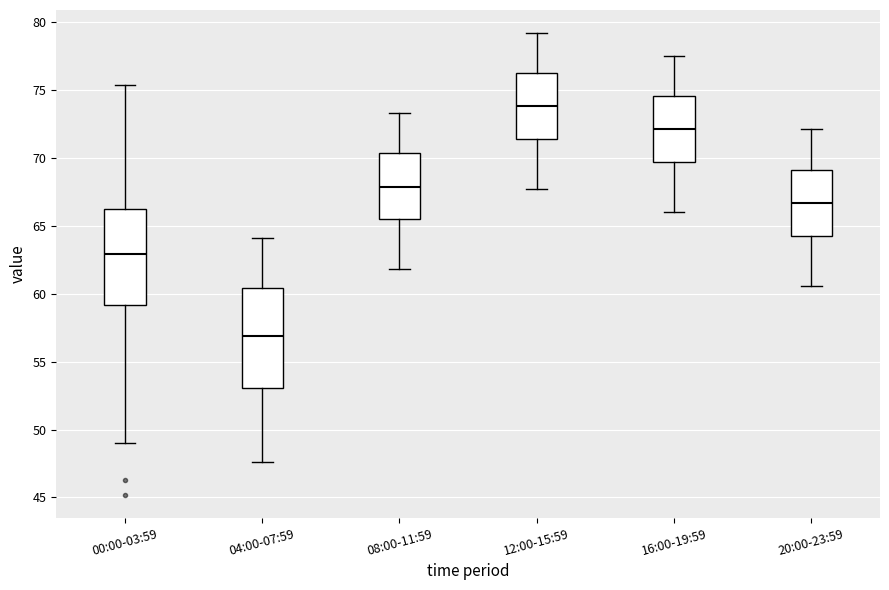

Reading left to right, transcribe this box plot: for each box, give where its median line is, the range the box spans, and where its two whiskers end, as read against the y-axis. The values are not printed on the chart, so give them approximately, as read against the axis.

00:00-03:59: median 63.0, box 59.0 to 66.0, whiskers 49.0 to 75.5
04:00-07:59: median 57.0, box 53.0 to 60.5, whiskers 47.5 to 64.0
08:00-11:59: median 68.0, box 65.5 to 70.5, whiskers 62.0 to 73.5
12:00-15:59: median 74.0, box 71.5 to 76.5, whiskers 67.5 to 79.0
16:00-19:59: median 72.0, box 69.5 to 74.5, whiskers 66.0 to 77.5
20:00-23:59: median 66.5, box 64.5 to 69.0, whiskers 60.5 to 72.0